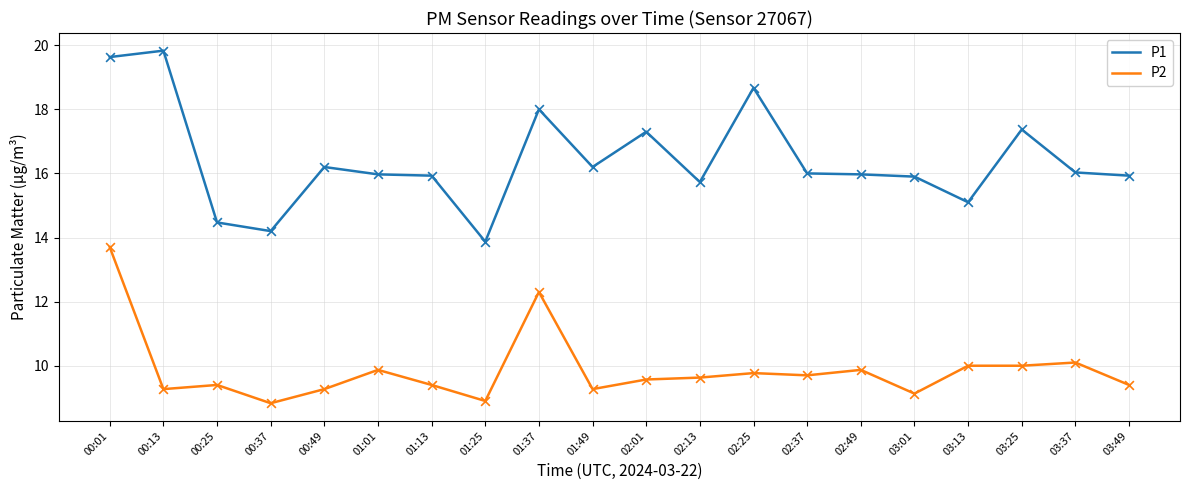

At how many categories does at least one series exceed 15?

17